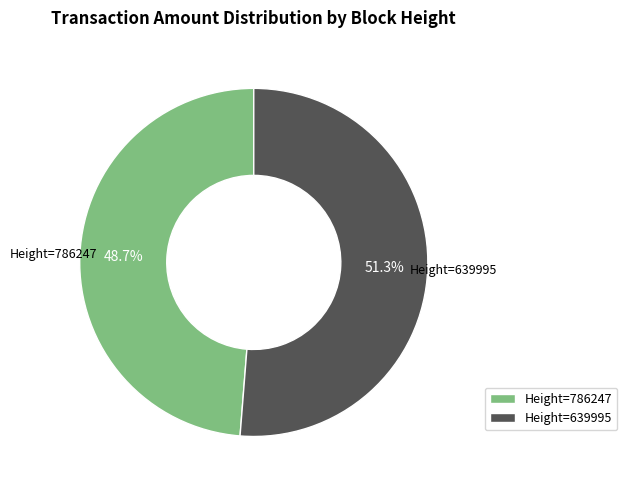

Which category has the biggest portion of the pie?

Height=639995